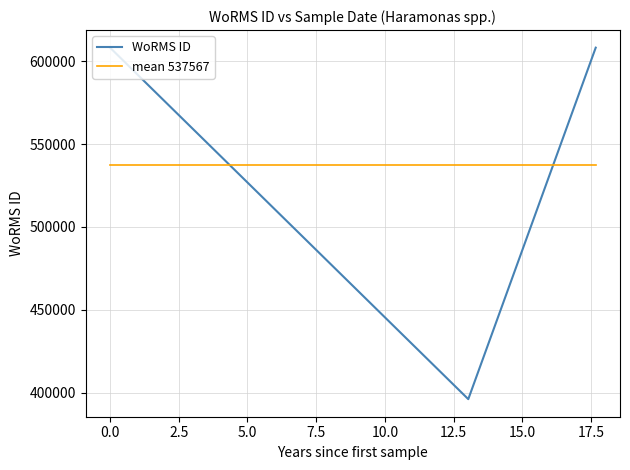

List the series in order of their peak value, lowest first.

mean 537567, WoRMS ID